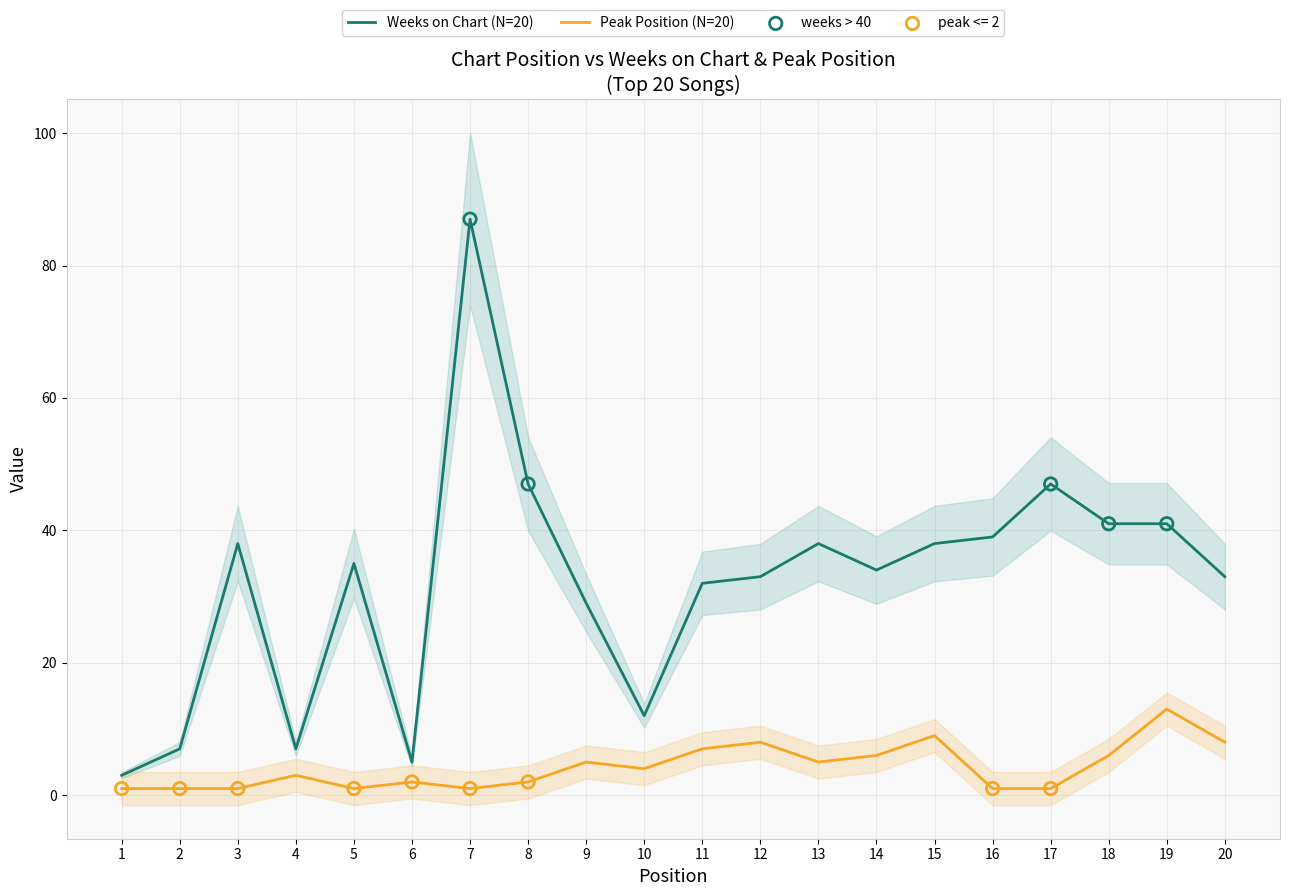

Which series reaches the minimum Y coordinate?

Peak Position